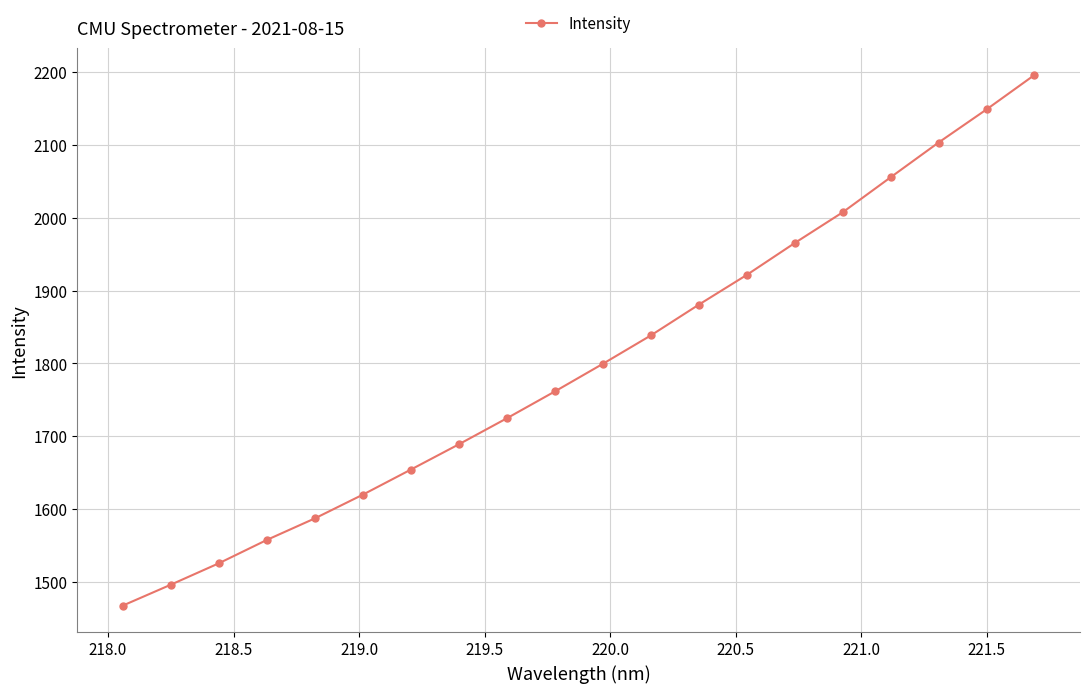

What is the smallest value displayed?

1467.7